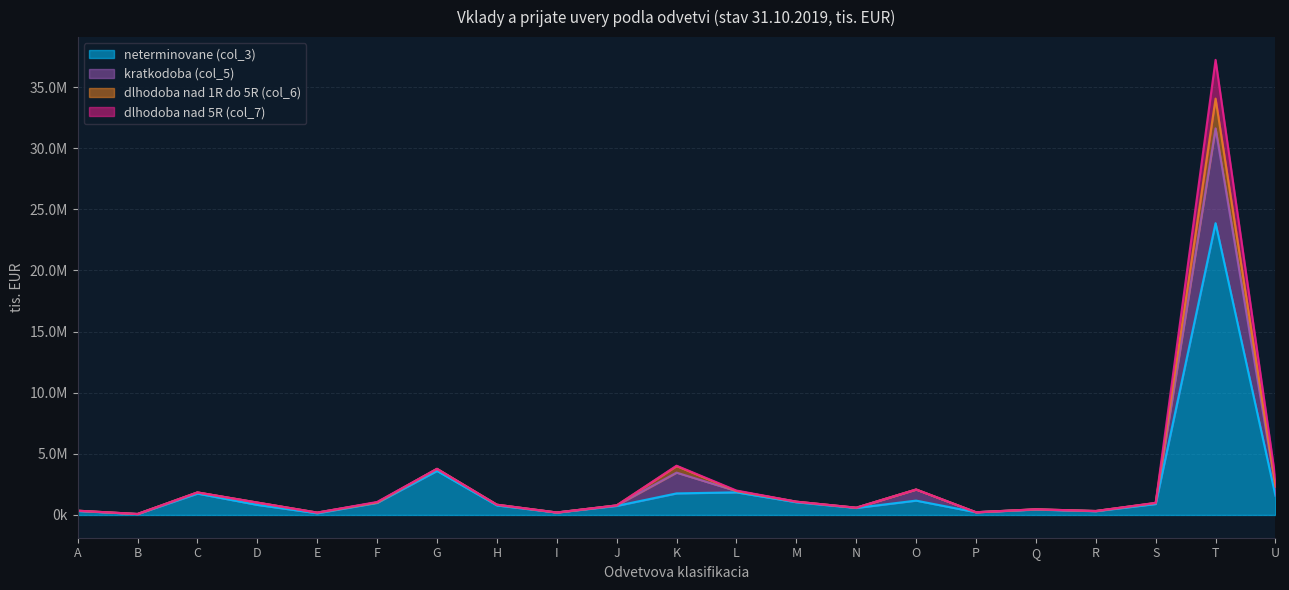

Does the chart have visible grid lines?

Yes